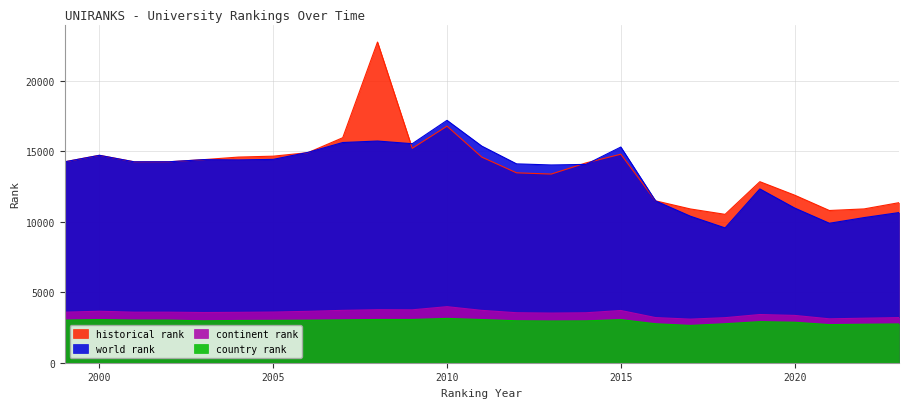

At 2000, list the series in order from smallest to largest.

country rank, continent rank, world rank, historical rank